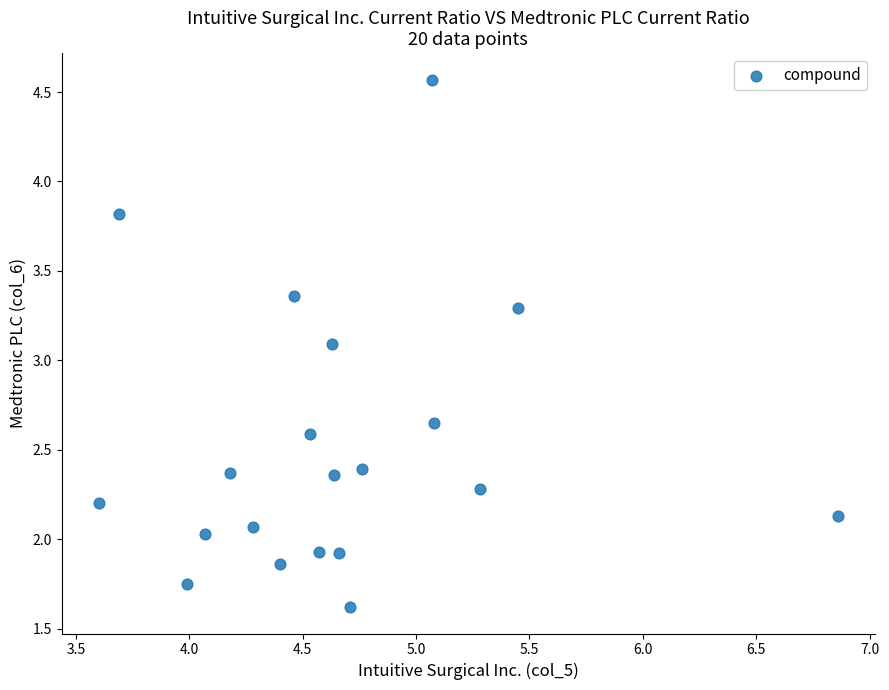

What is the range of X values (max minus min)?

3.3